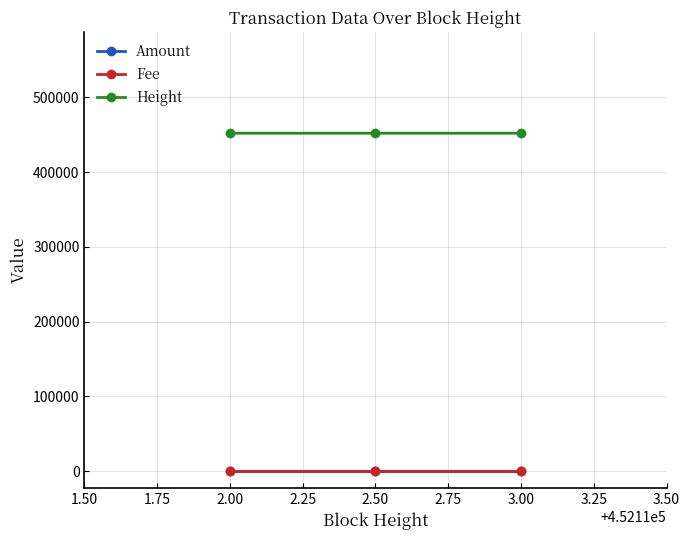

Count the number of data series in this chart.

3